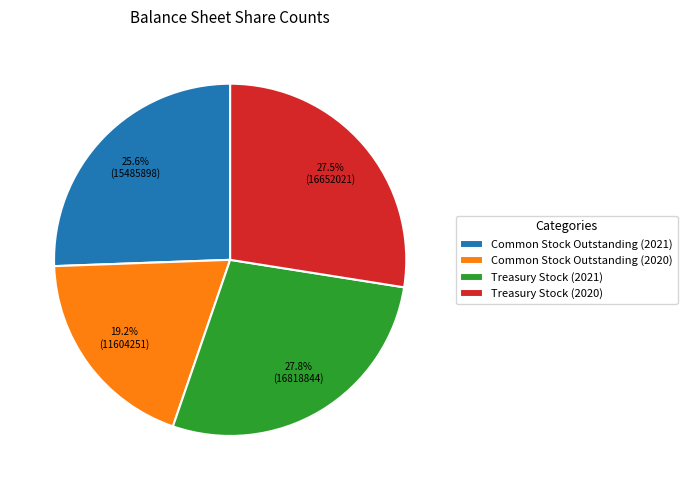

The Common Stock Outstanding (2021) slice represents 32% of the pie. True or false?

False